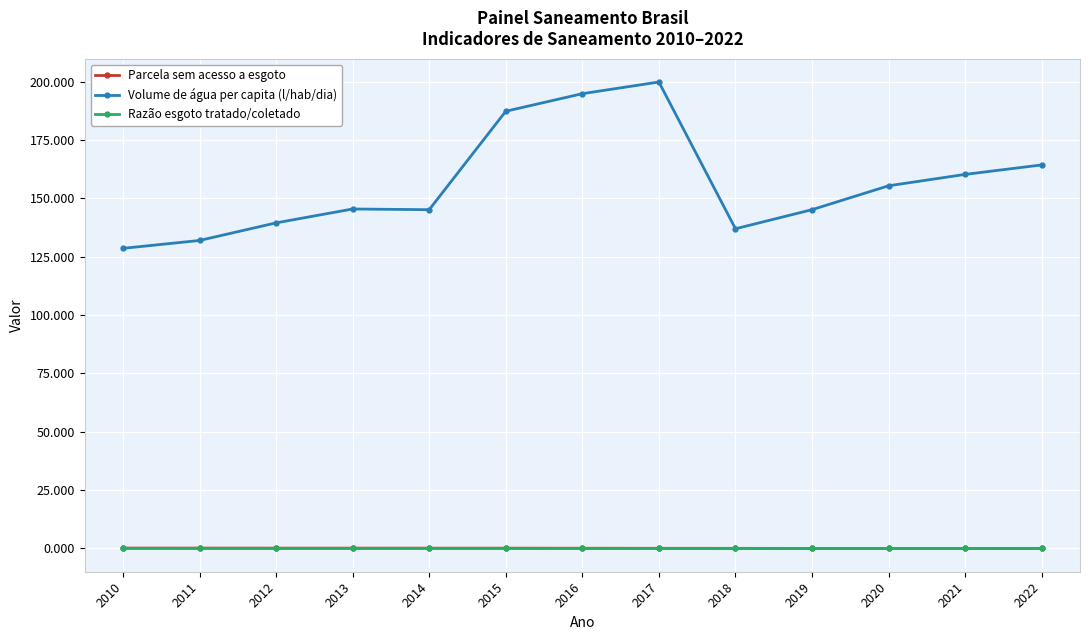

What is the total value across all series at 2013?

145.6